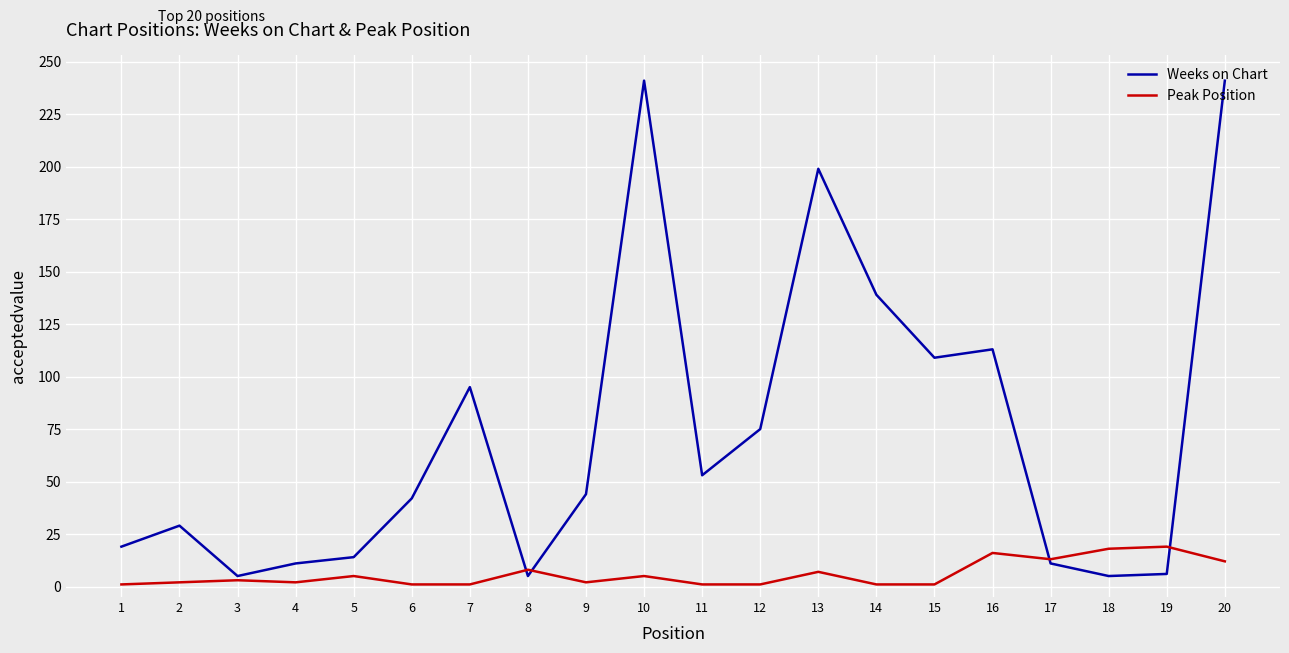

Is the value of Peak Position at 12 greater than the value of Weeks on Chart at 5?

No